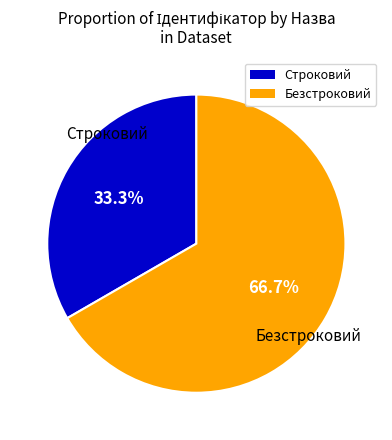

What portion of the pie excludes Безстроковий?

33.3%